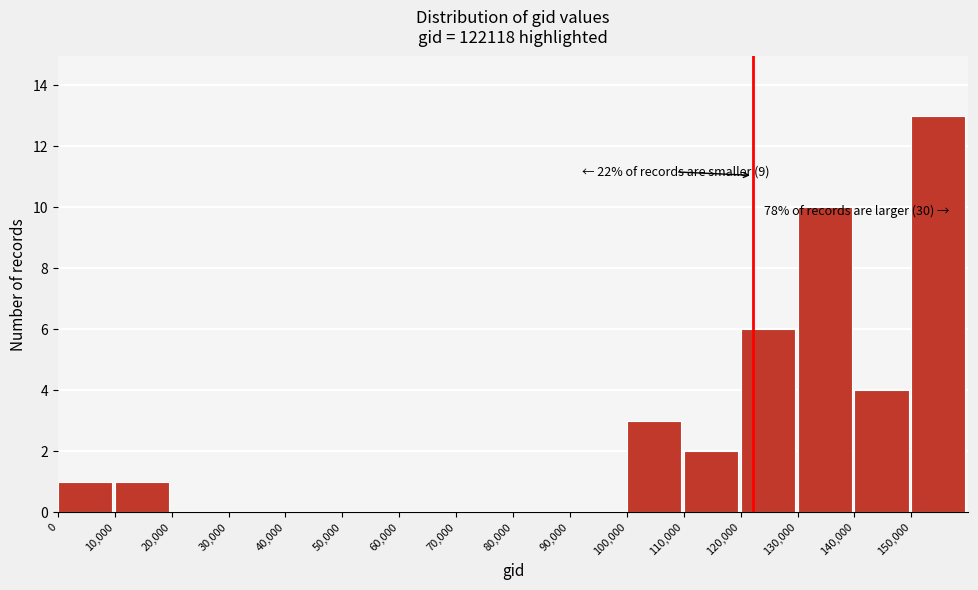

Which range on the x-axis has the tallest bar?

150000 to 160000